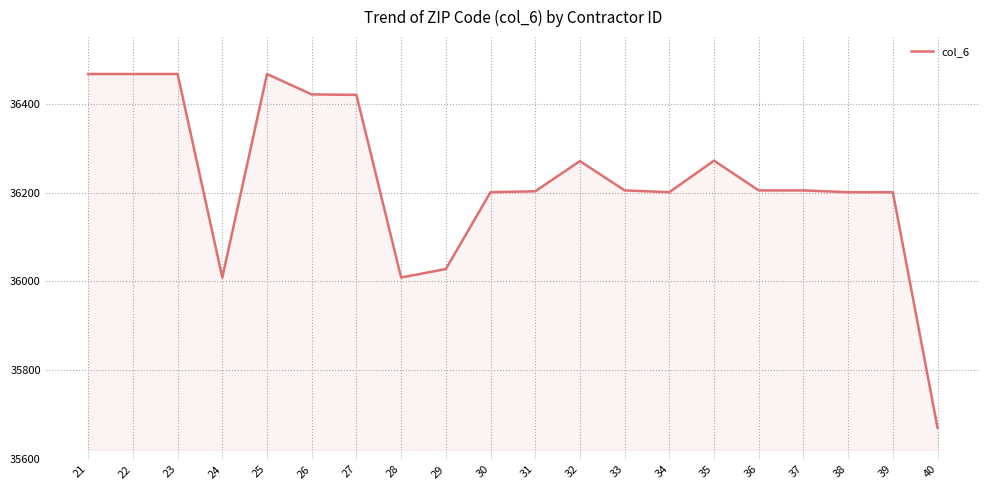

The chart shows a value of 36467 at 25. True or false?

True